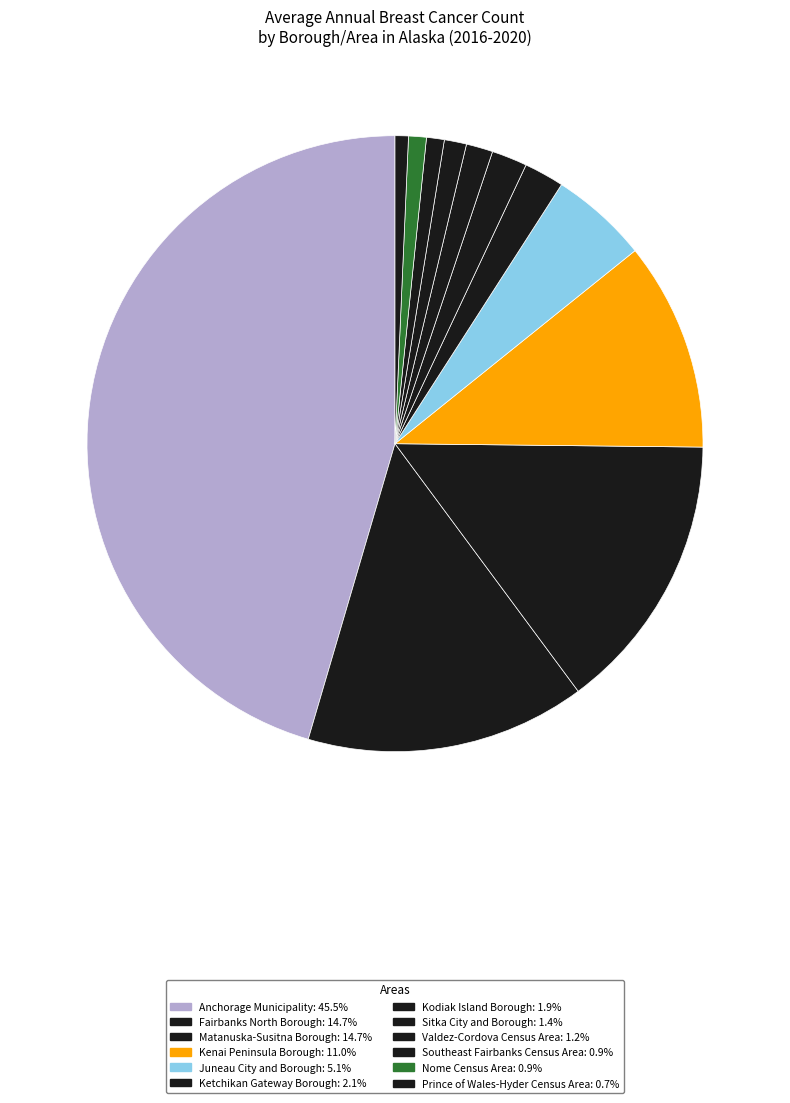

True or false: Sitka City and Borough accounts for 1% of the total.

True